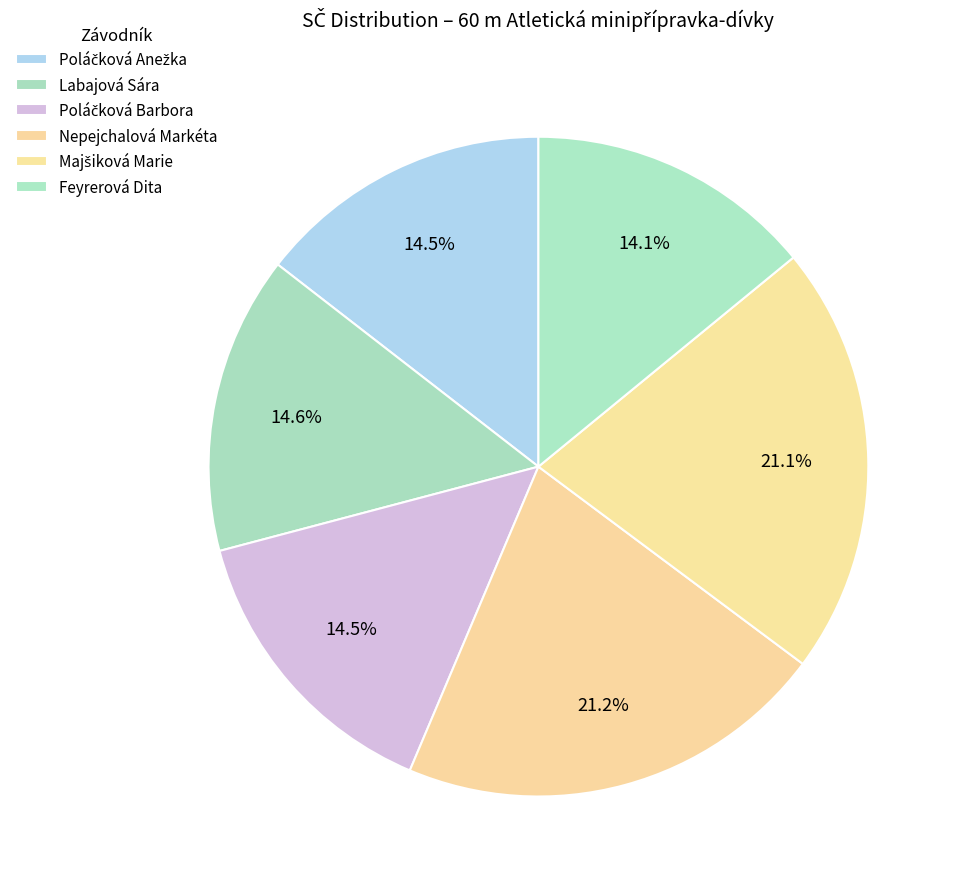

To the nearest percent, what is the average slice percentage?

17%